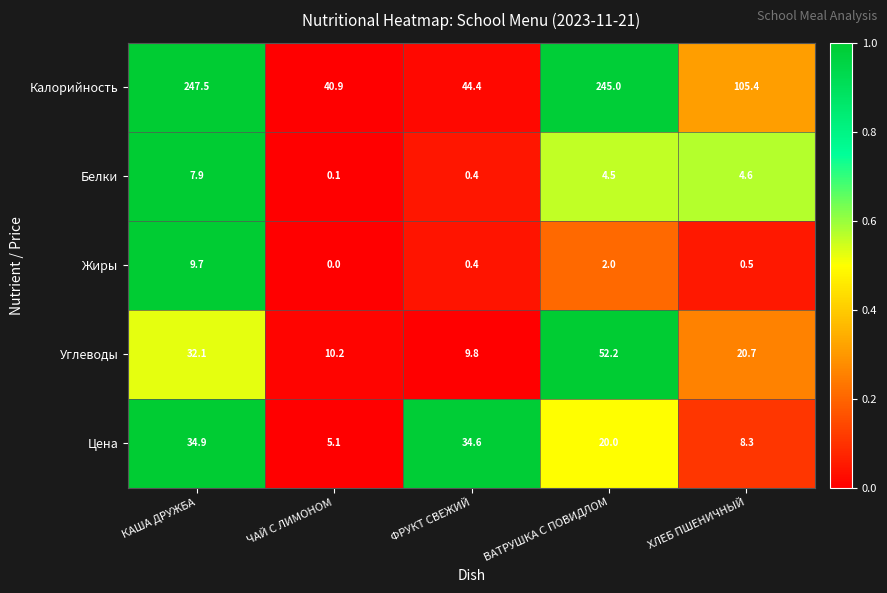

How many data points in Калорийность are above 105?

3